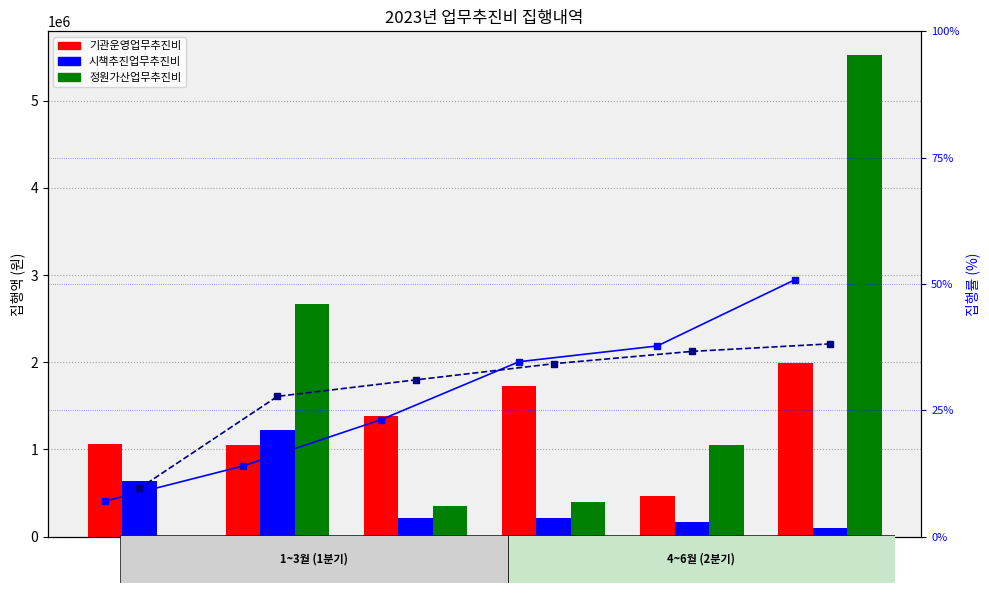

At which label does 시책추진업무추진비 reach its peak?

2